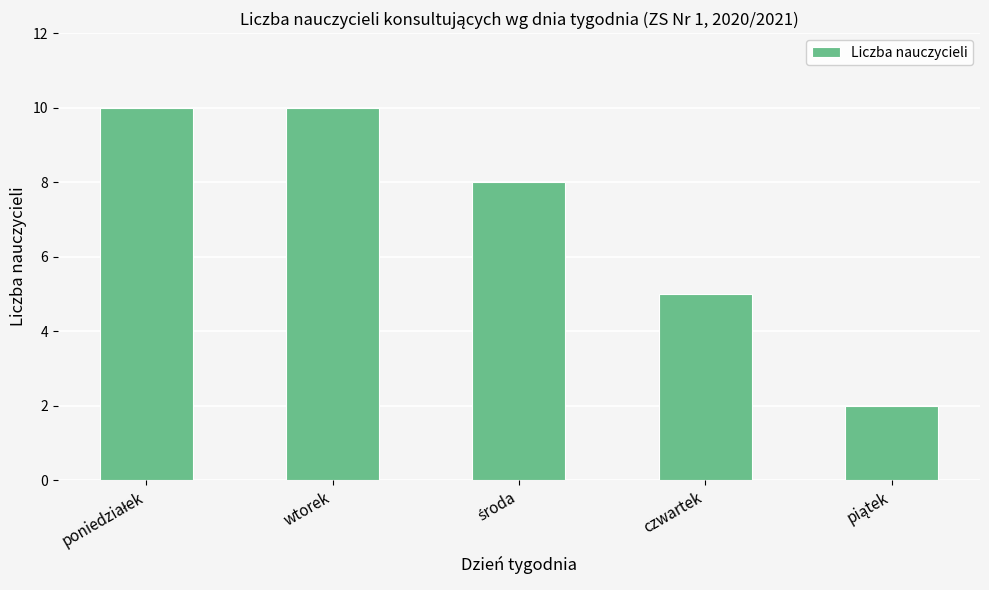

What is the value of the 1st bar from the left?

10